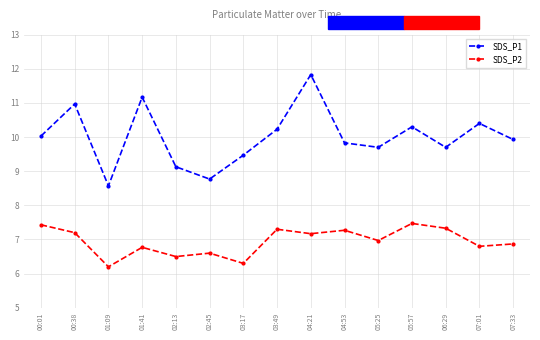

Is the value of SDS_P2 at 05:57 greater than the value of SDS_P1 at 05:25?

No